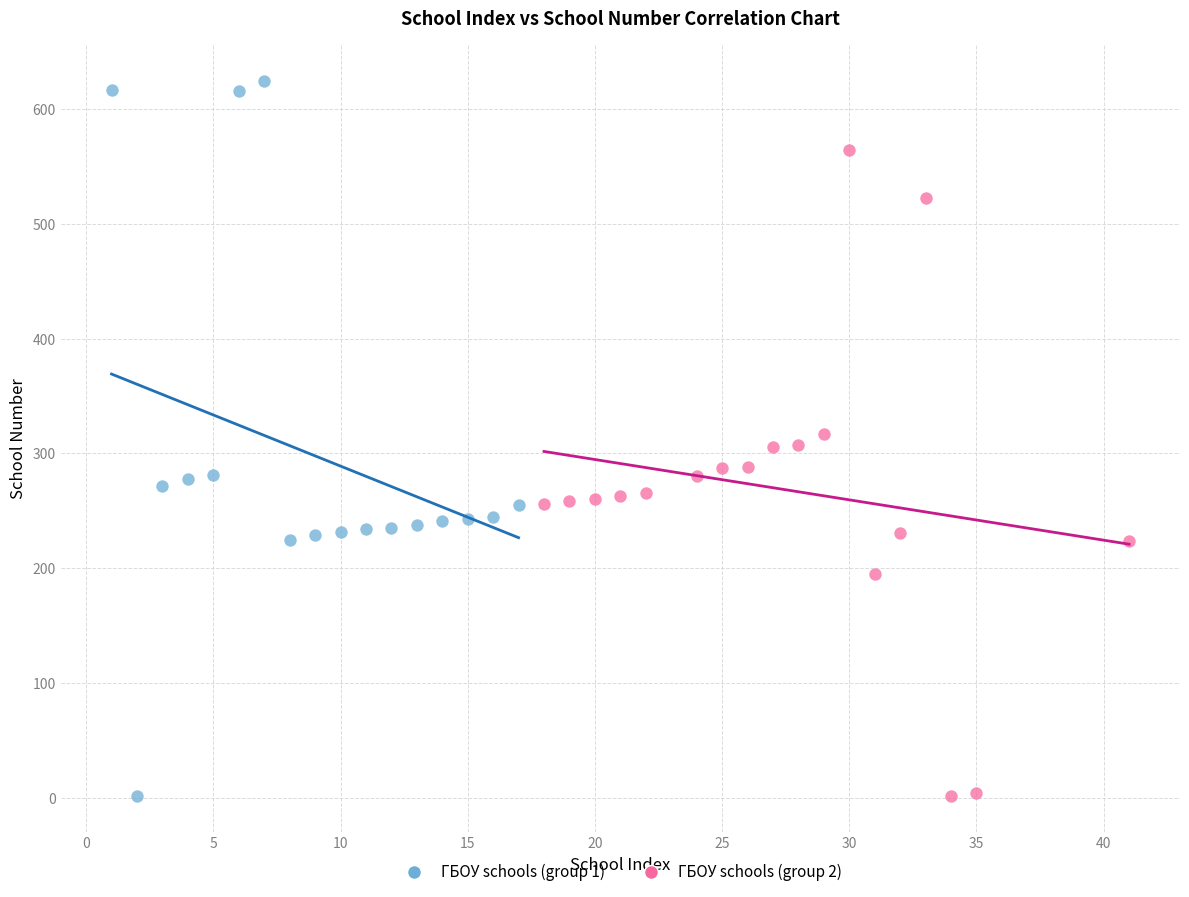

Which series has the widest spread of Y values?

ГБОУ schools (group 1)